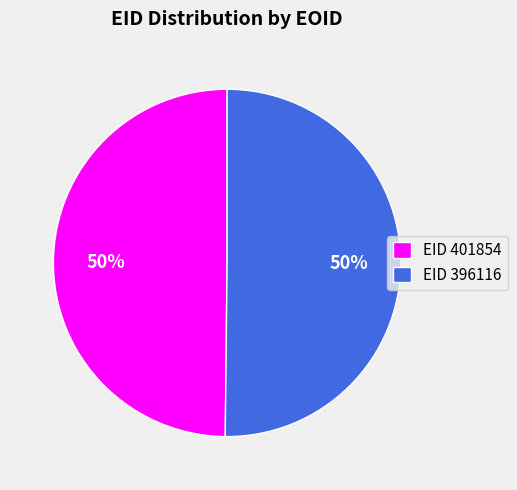

To the nearest percent, what is the average slice percentage?

50%